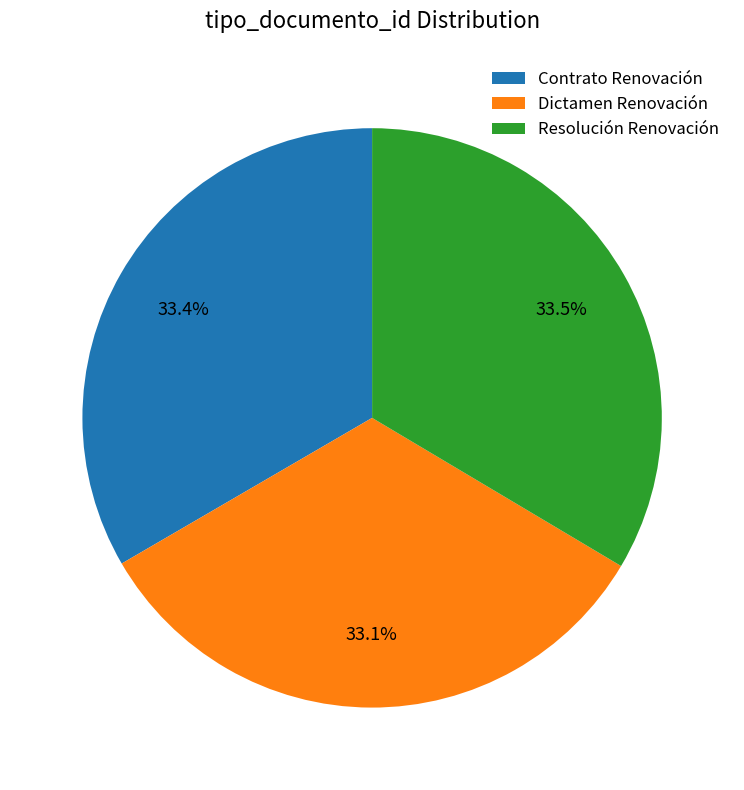

Approximately how many times larger is the value at Resolución Renovación compared to Dictamen Renovación?

1.0